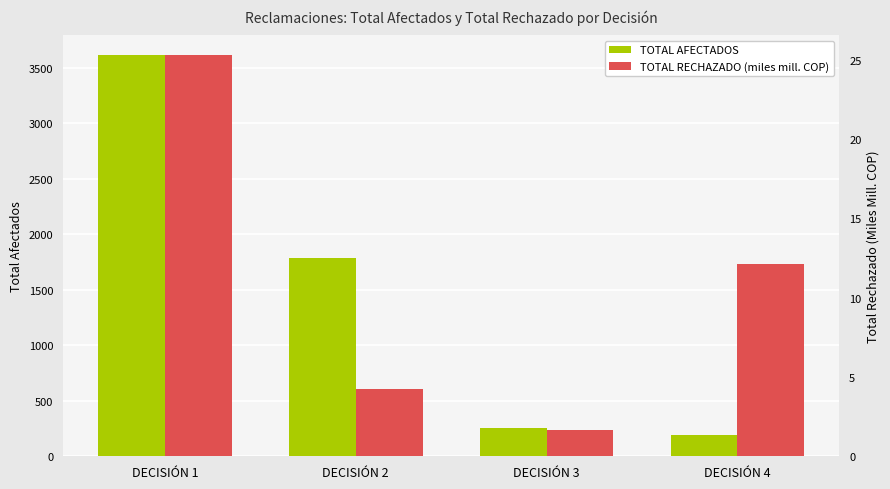

Which has a higher value, DECISIÓN 3 or DECISIÓN 1?

DECISIÓN 1